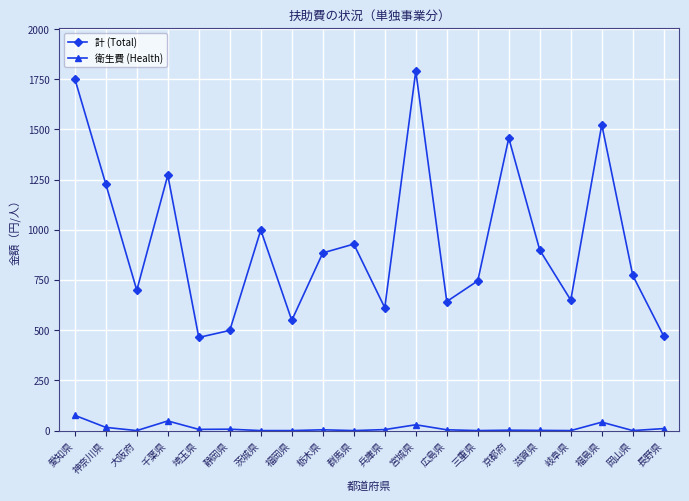

Is it true that 計 (Total) equals 293 at 広島県?

False